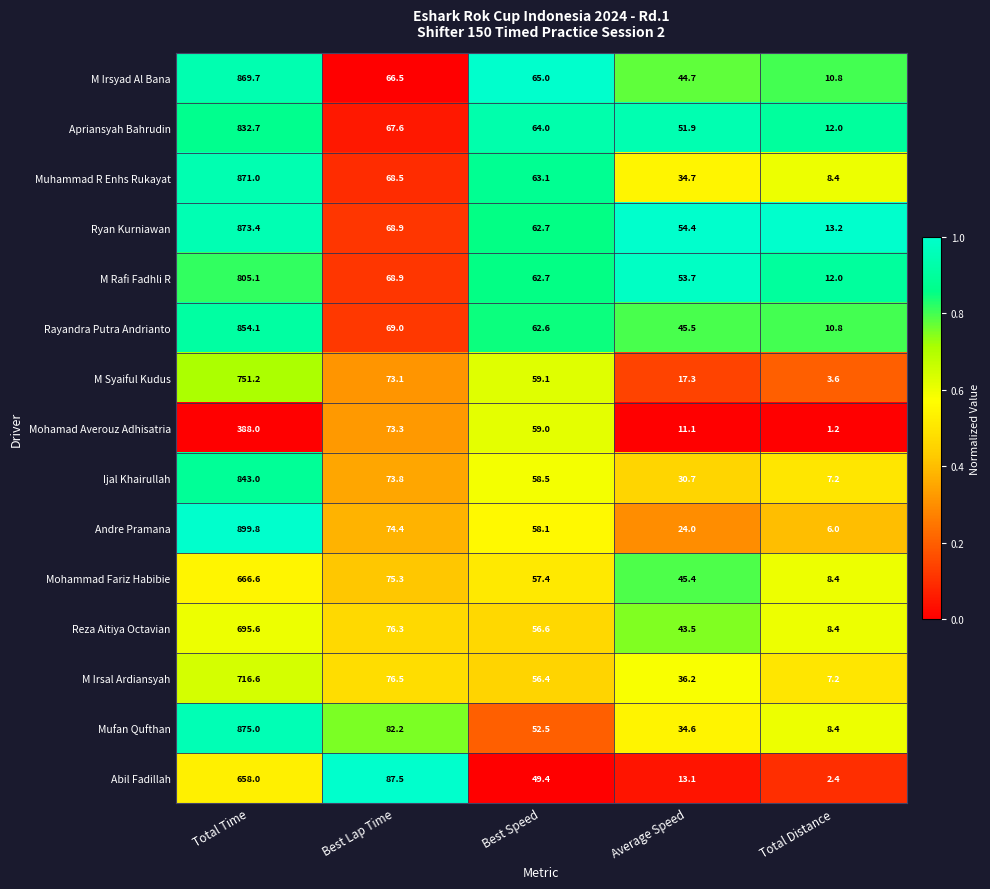

What is the difference between the maximum and minimum values in the Reza Aitiya Octavian series?

687.2